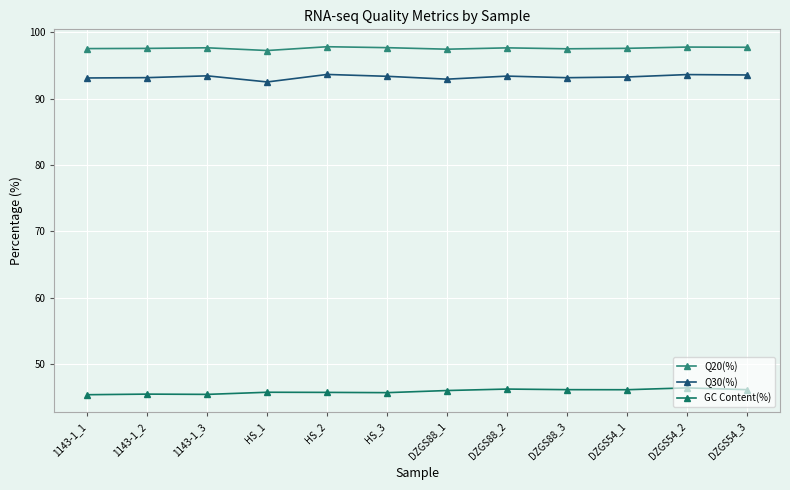

Between DZGS88_1 and 1143-1_1, which is larger?

1143-1_1